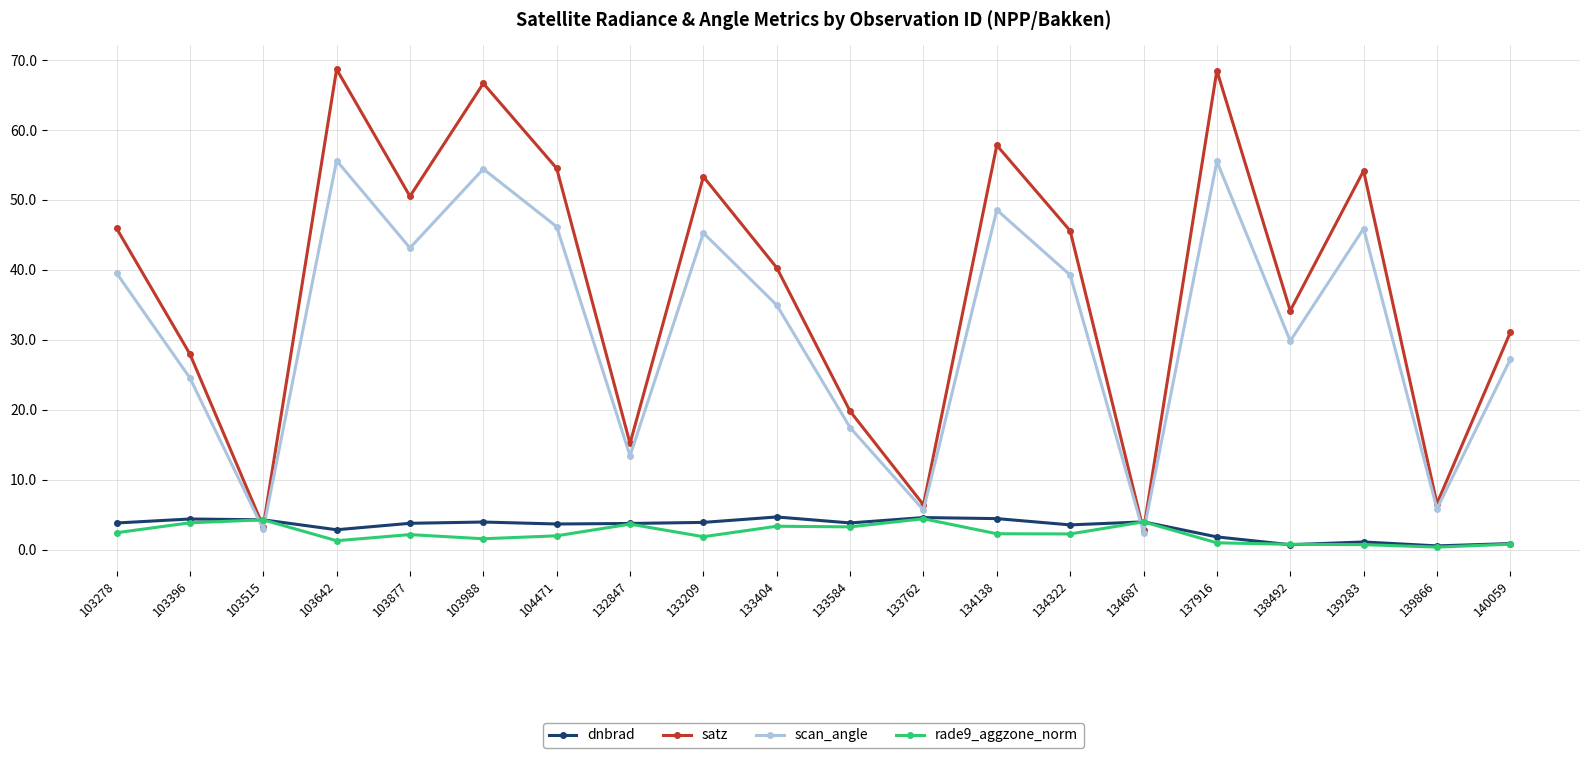

How many distinct data groups are displayed?

4